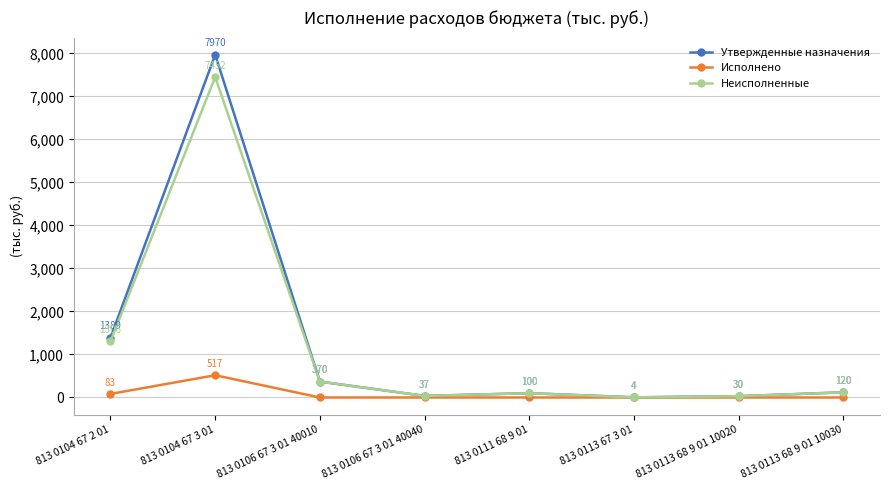

What is the difference between the maximum and minimum values in the Неисполненные series?

7448.9